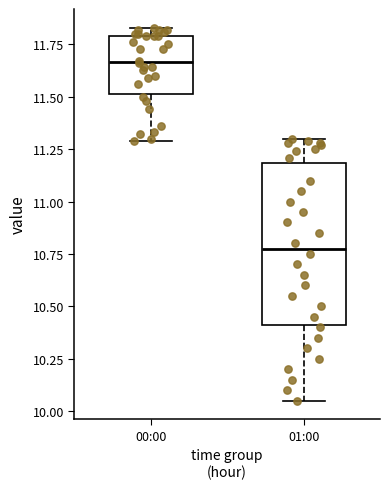

Where does the median line of the box for 00:00 sit on the y-axis? The values are not printed on the chart, so give them approximately, as read against the axis.

11.65